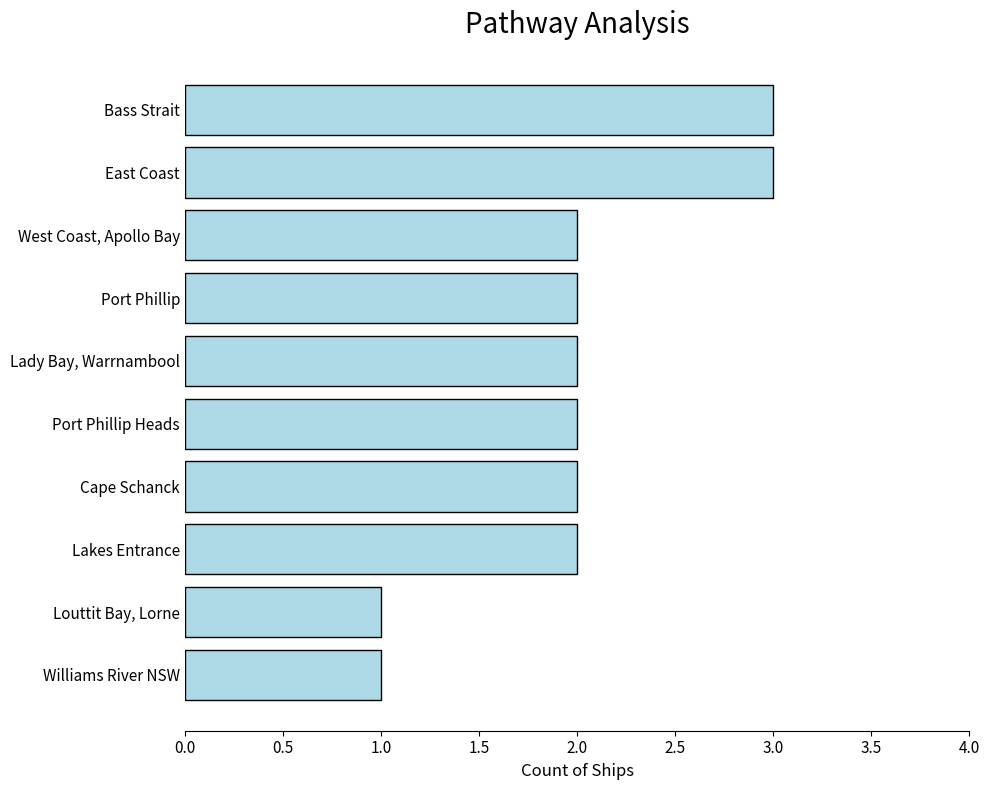

Is it true that the value at Cape Schanck is 2?

True